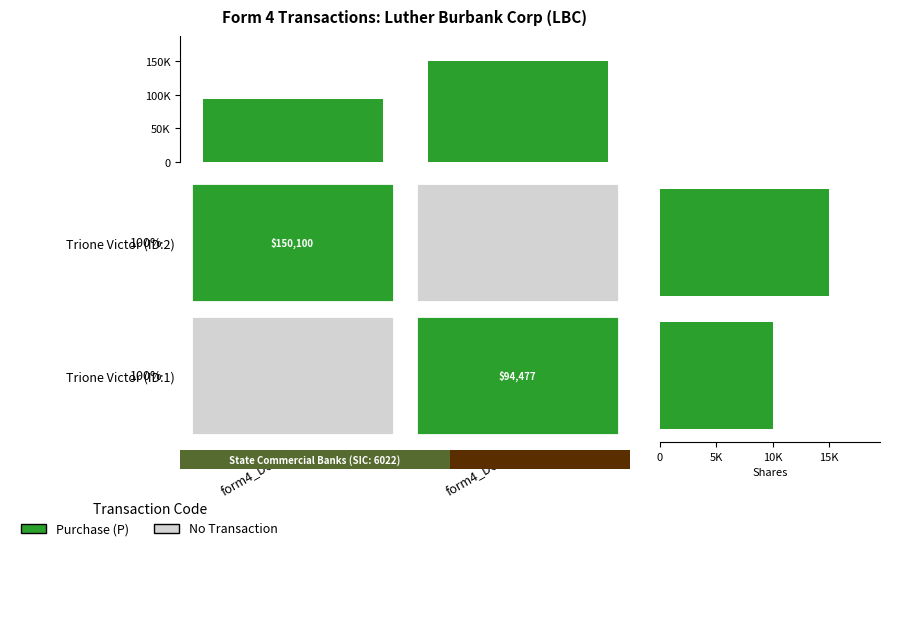

Read the value at Trione Victor (ID:2).

15000